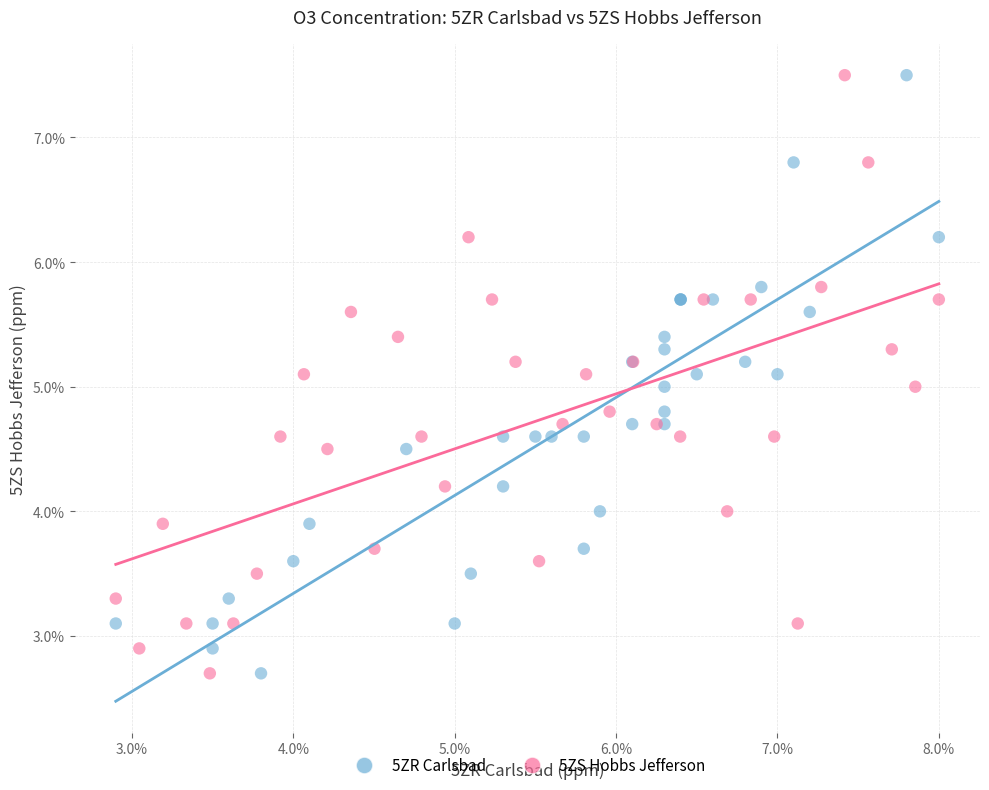

What are all the series names shown in the legend?

5ZR Carlsbad, 5ZS Hobbs Jefferson